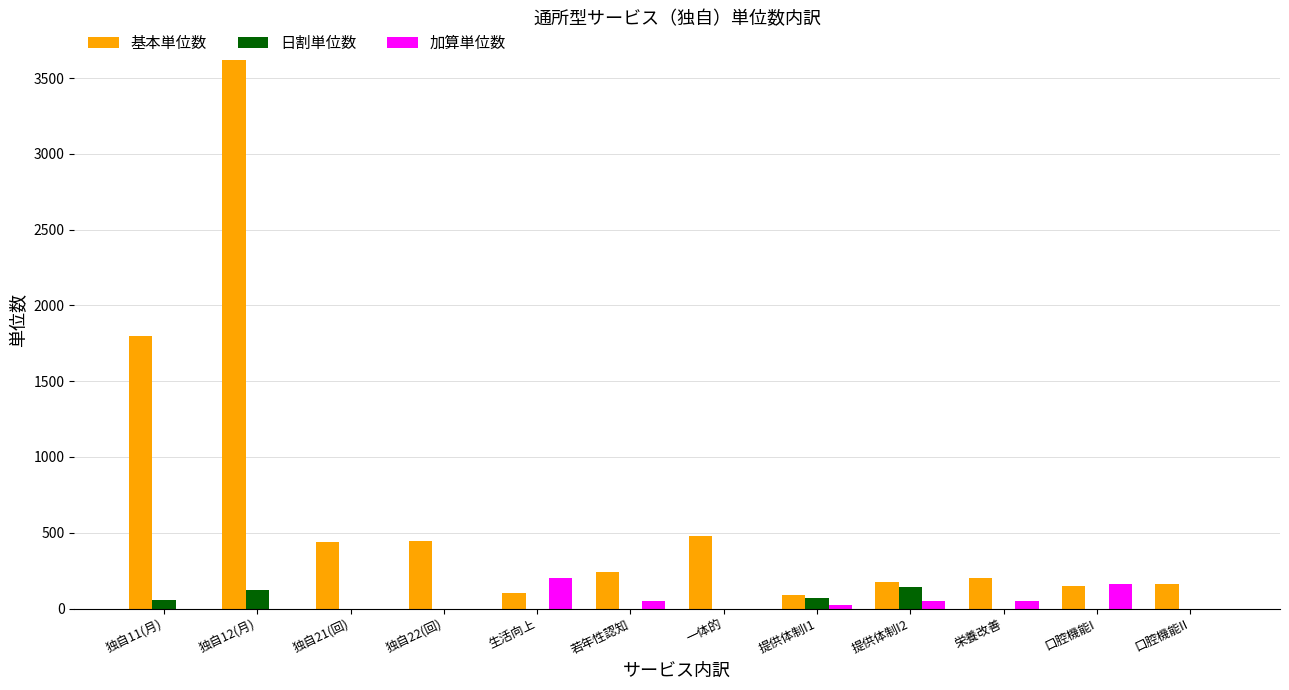

The 加算単位数 series shows 332 at 生活向上. True or false?

False